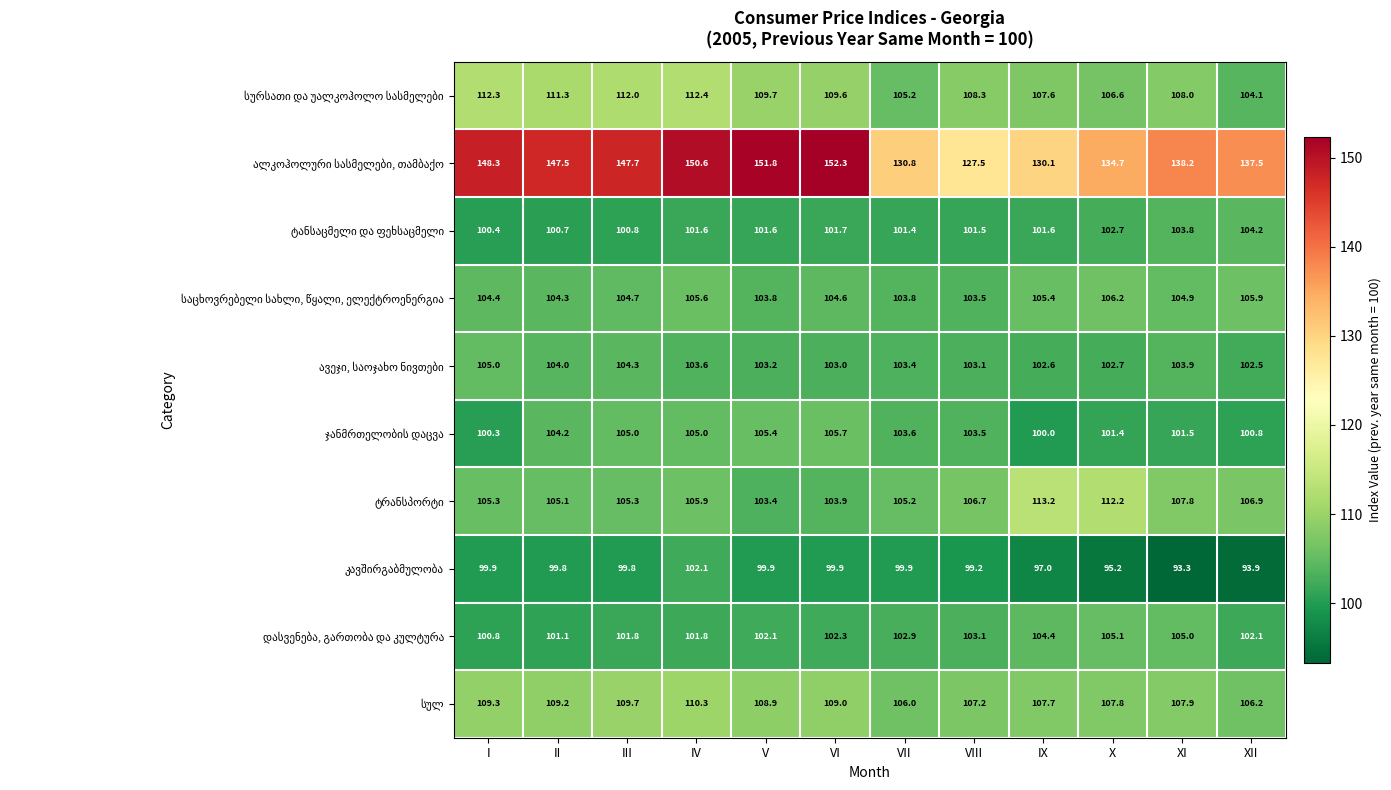

What is the spread (max minus min) of values at IV?

49.0